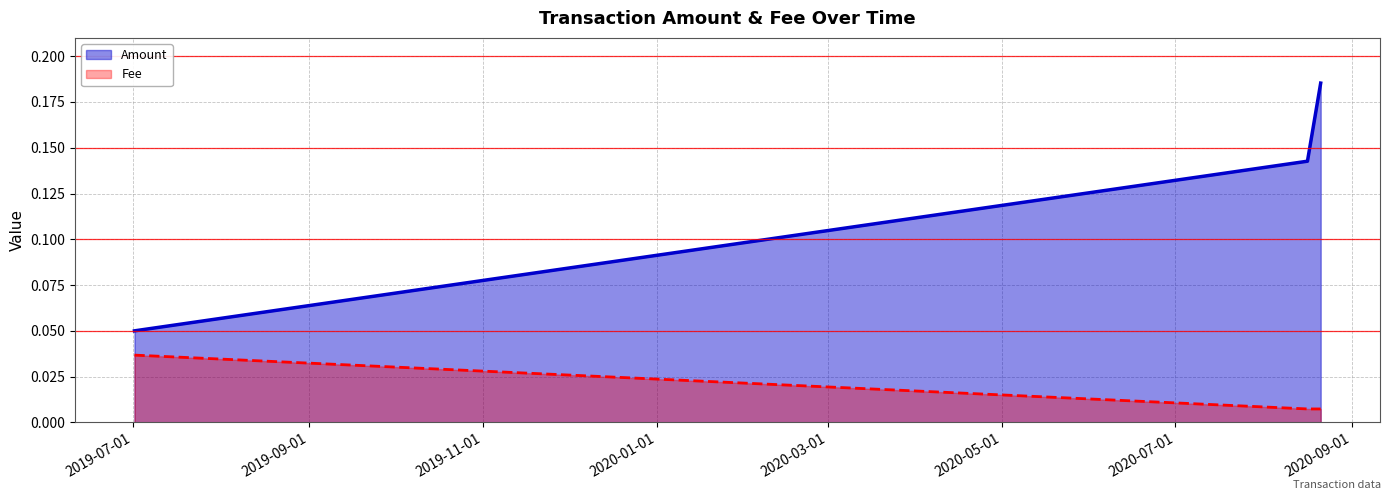

Count the Fee values in the range 0 to 1.

3